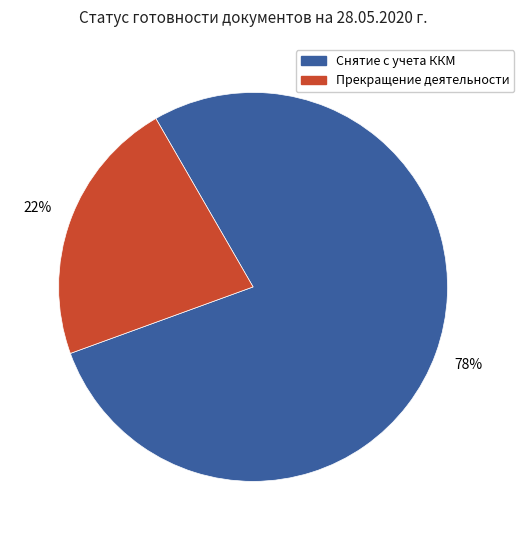

To the nearest percent, what is the average slice percentage?

50%